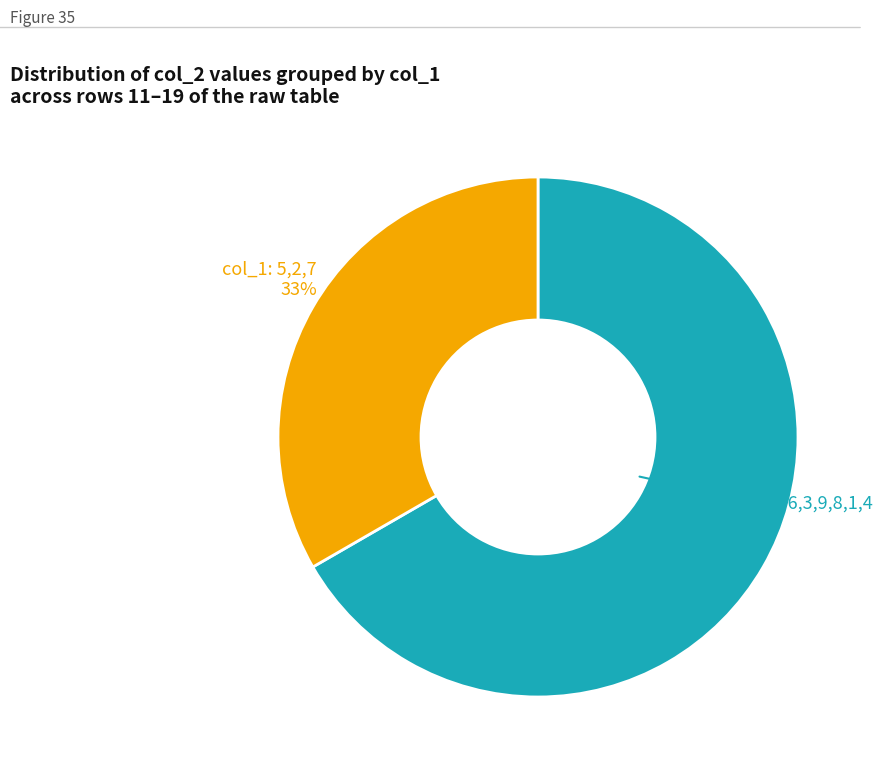

Does any single category account for the majority?

Yes